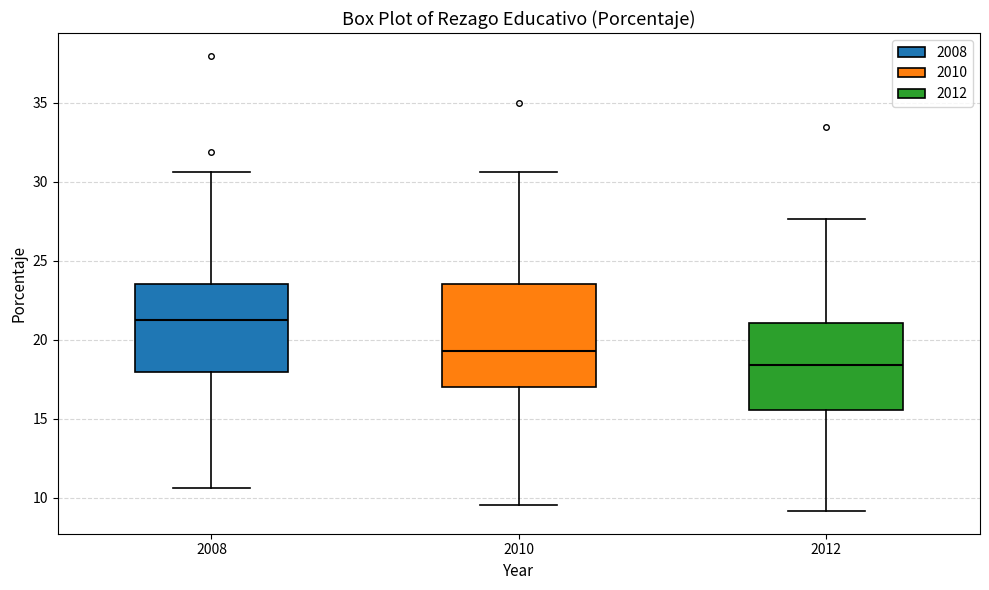

Where is the lower edge of the box at x = 2010 on the y-axis? The values are not printed on the chart, so give them approximately, as read against the axis.

17.0